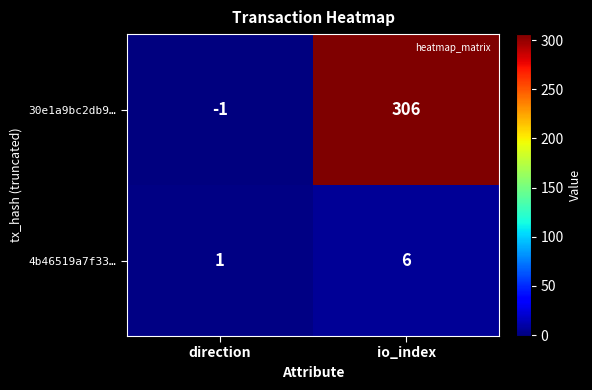

List the labels in order of 30e1a9bc2db9… value, smallest first.

direction, io_index